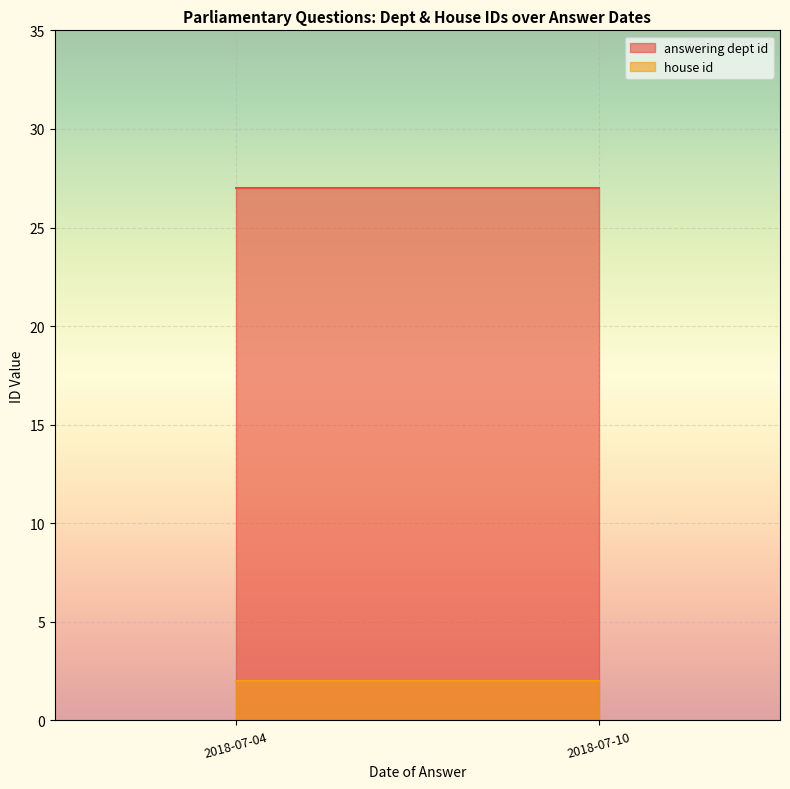

The value of answering dept id at 2018-07-10 is 27. True or false?

True